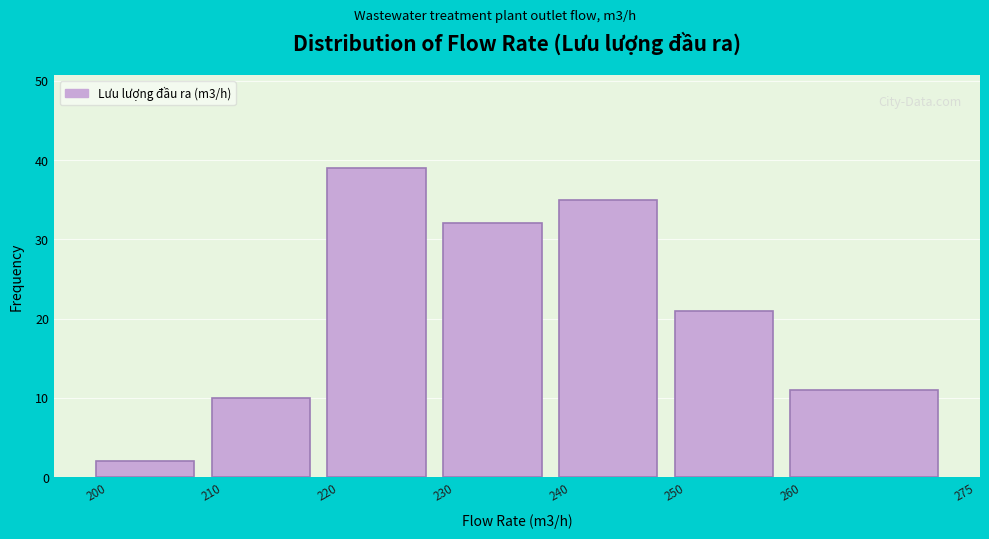

Which range on the x-axis has the tallest bar?

220 to 230